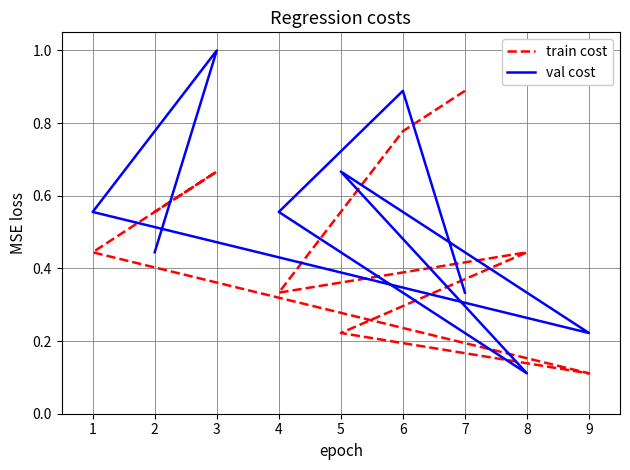

Count the number of categories in the chart.

9